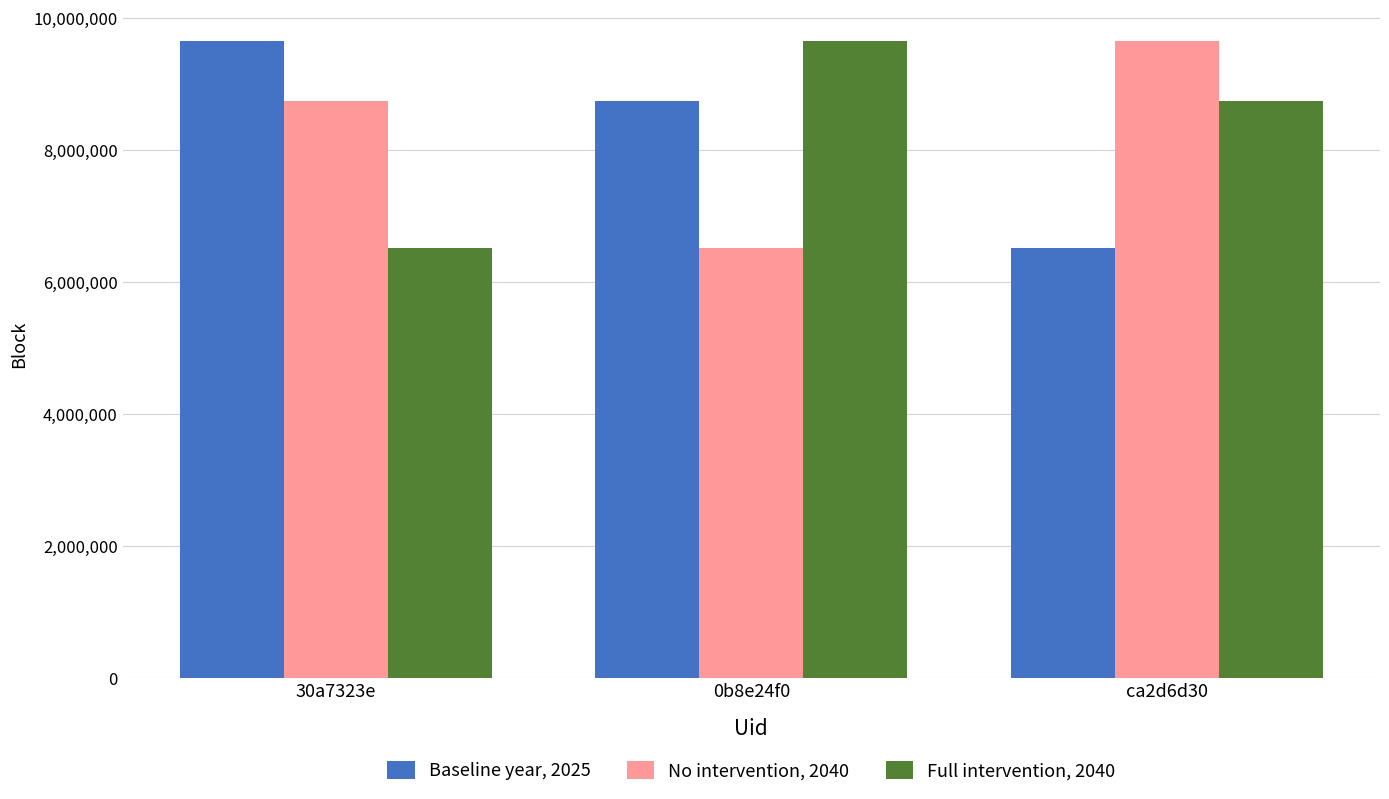

What is the smallest value displayed?

6511020